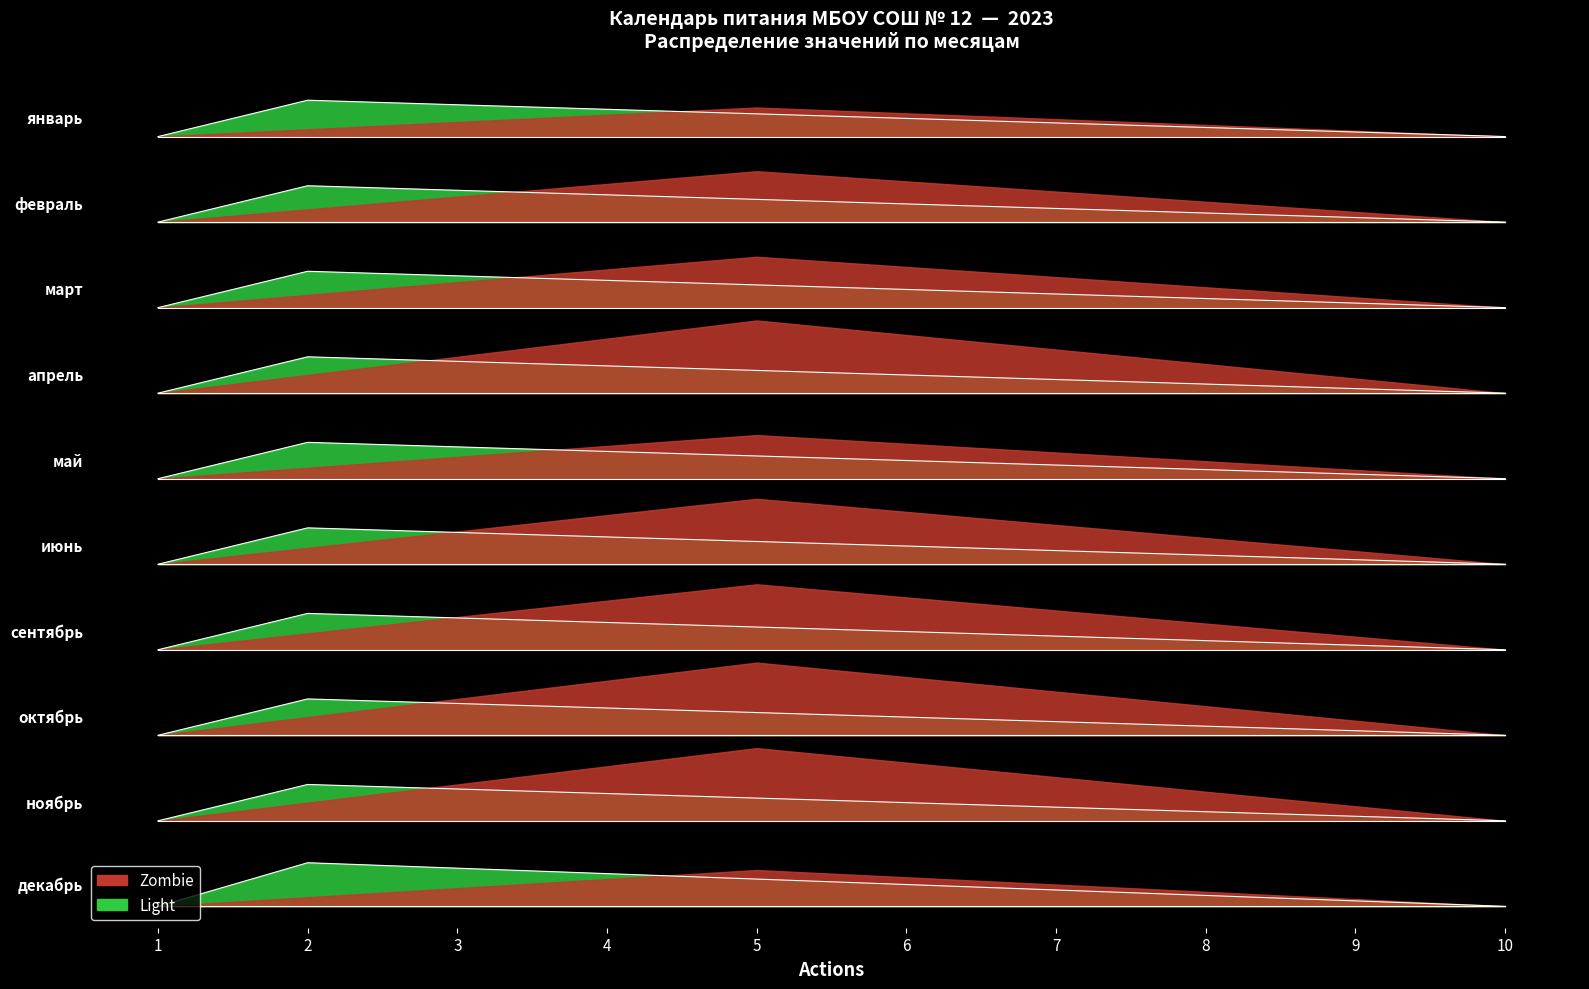

Which series has the largest total across all categories?

Zombie